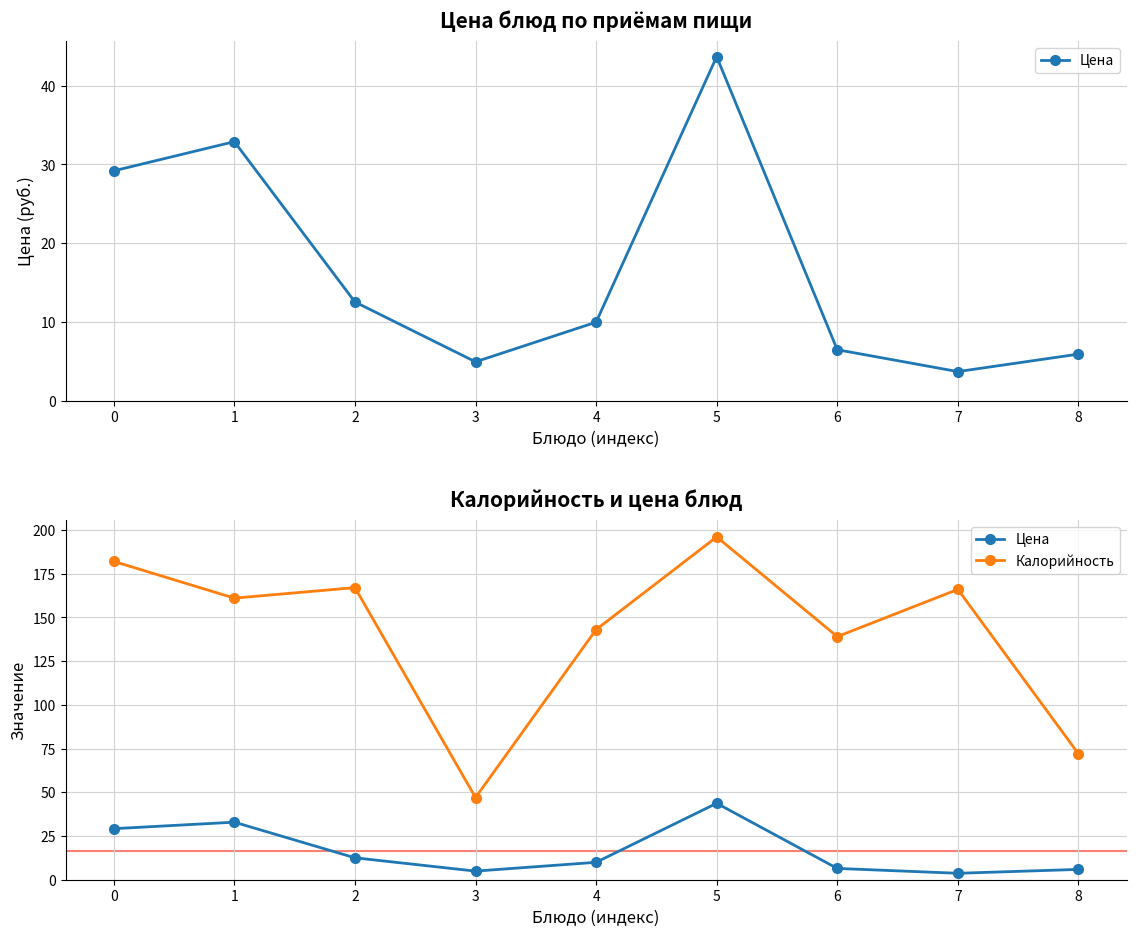

How many series are shown in this chart?

2